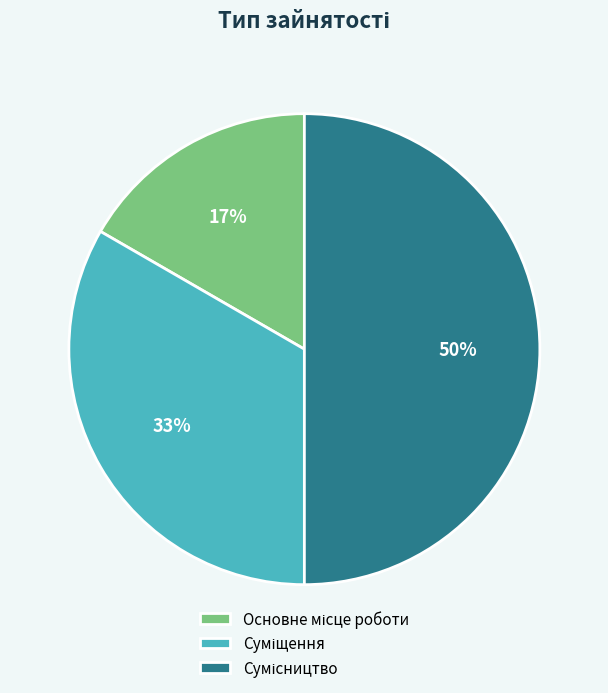

To the nearest percent, what is the difference between the largest and smallest slice percentages?

33%